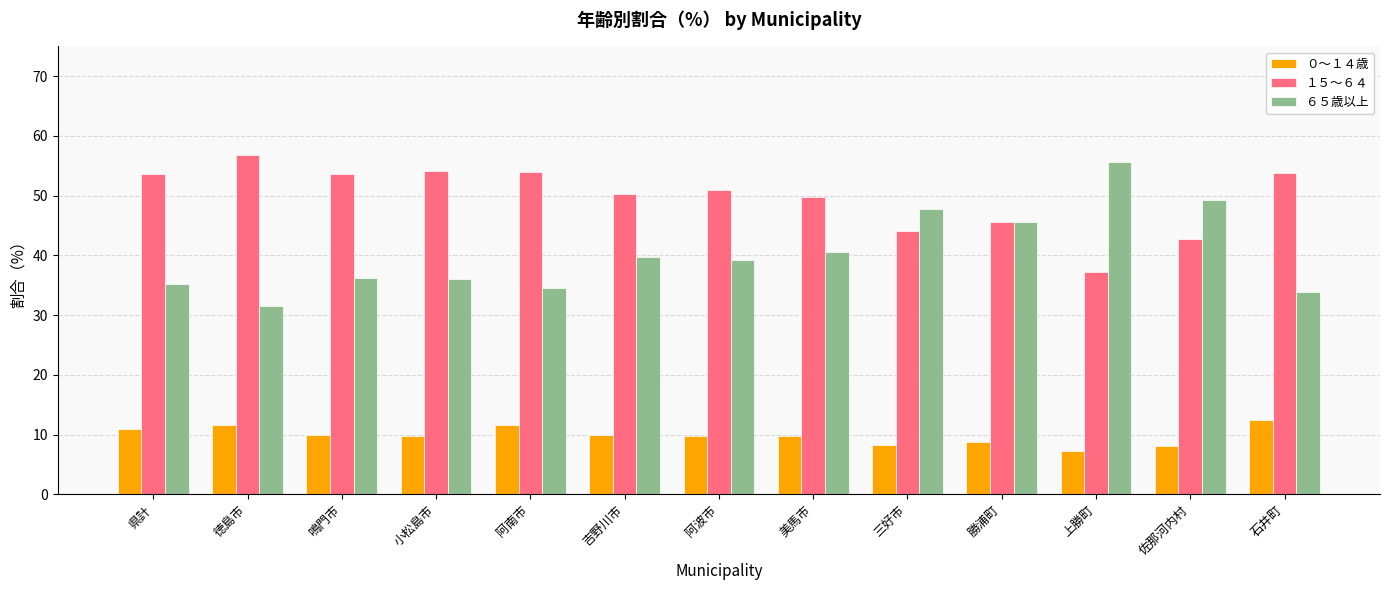

How many values in the ６５歳以上 series are below 39?

6